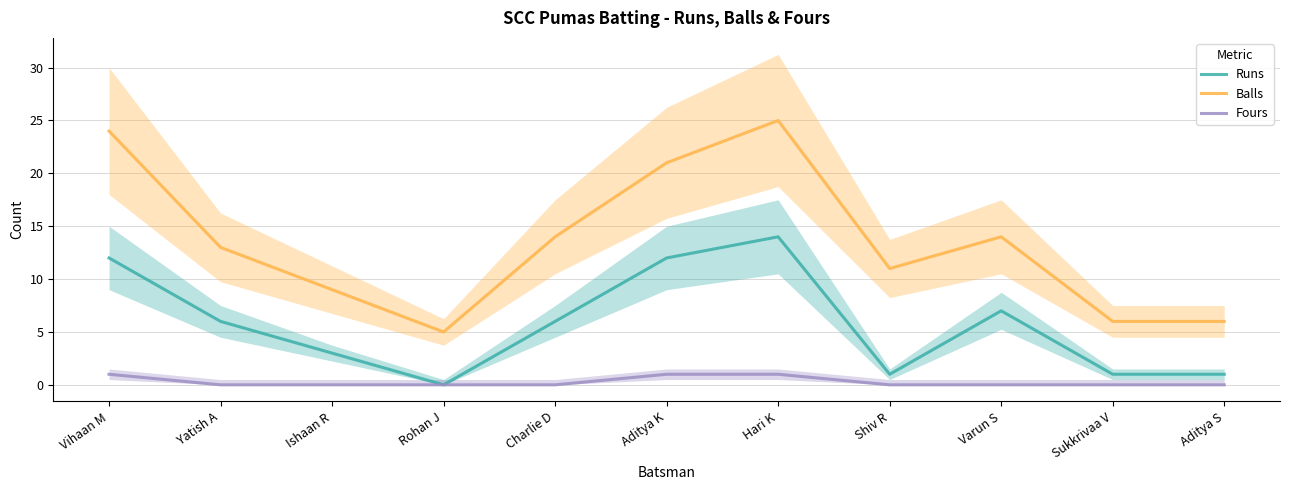

What is the label of the 8th point from the left?

Shiv R